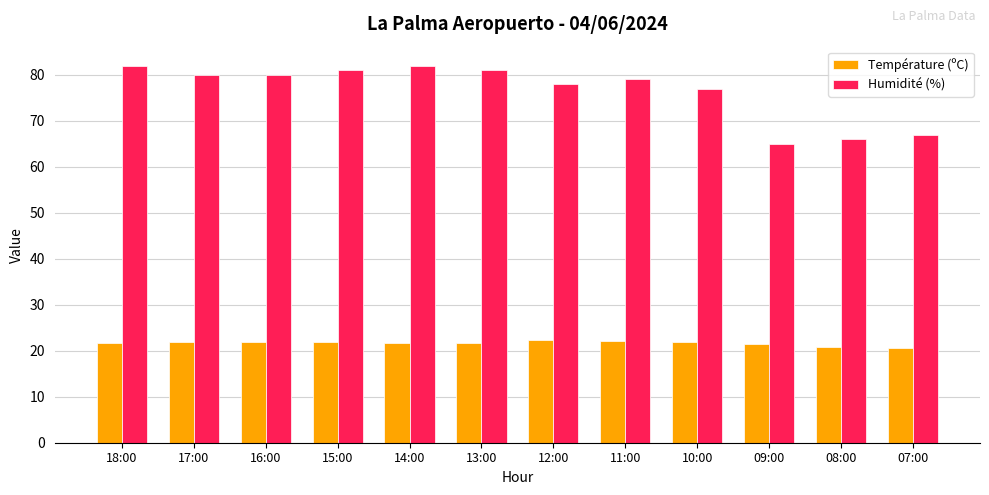

Which series has the widest spread of values?

Humidité (%)